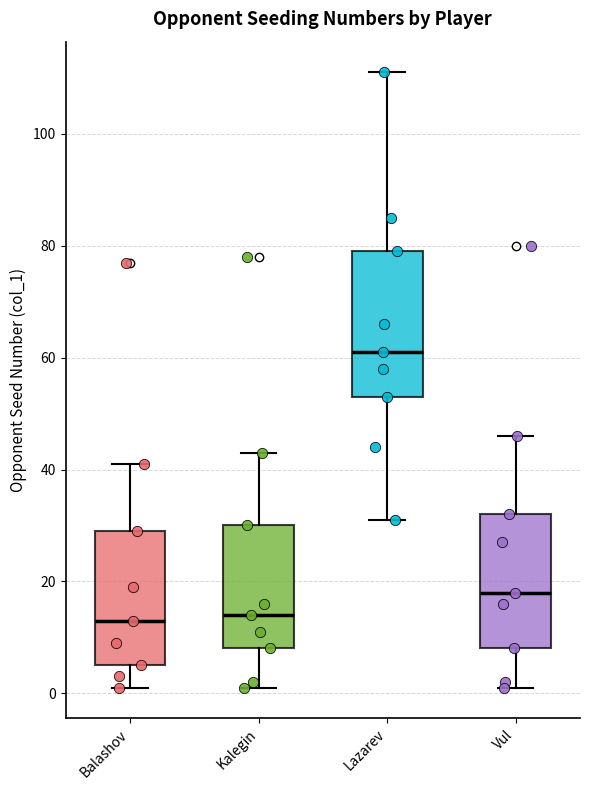

Reading left to right, transcribe this box plot: for each box, give where its median line is, the range the box spans, and where its two whiskers end, as read against the y-axis. The values are not printed on the chart, so give them approximately, as read against the axis.

Balashov: median 14, box 6 to 30, whiskers 2 to 42
Kalegin: median 14, box 8 to 30, whiskers 2 to 44
Lazarev: median 62, box 54 to 80, whiskers 32 to 112
Vul: median 18, box 8 to 32, whiskers 2 to 46